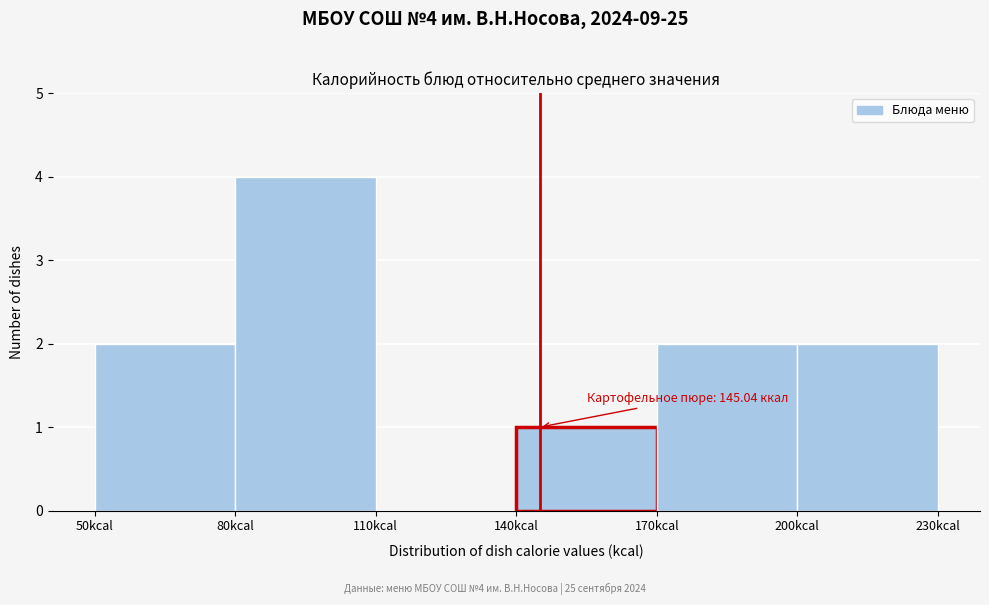

Which range on the x-axis has the tallest bar?

80 to 110